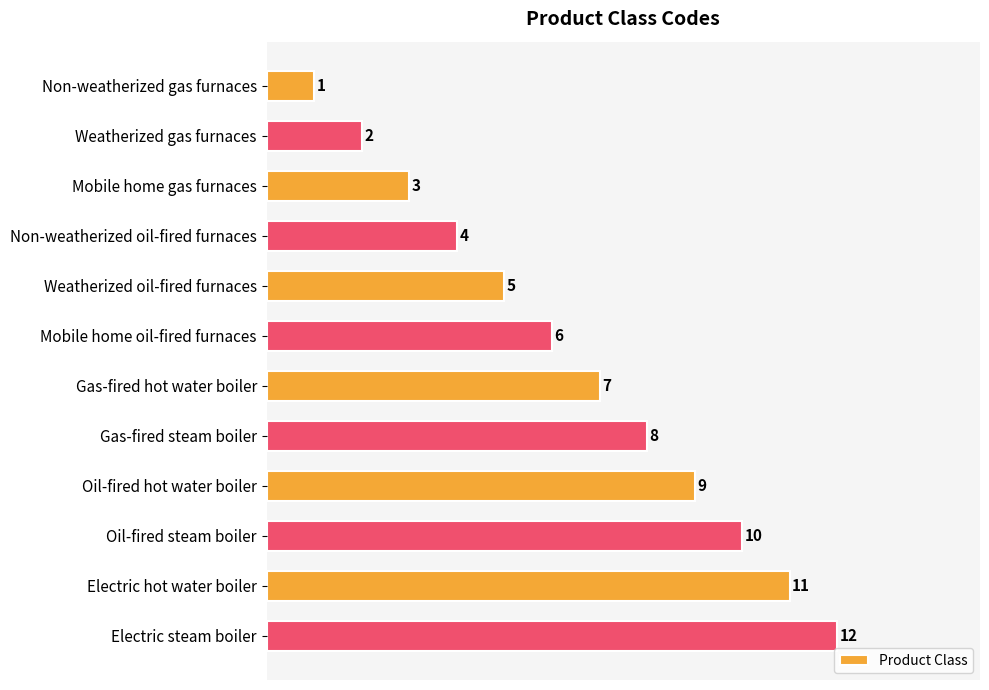

What is the difference between the values at Weatherized oil-fired furnaces and Oil-fired steam boiler?

5